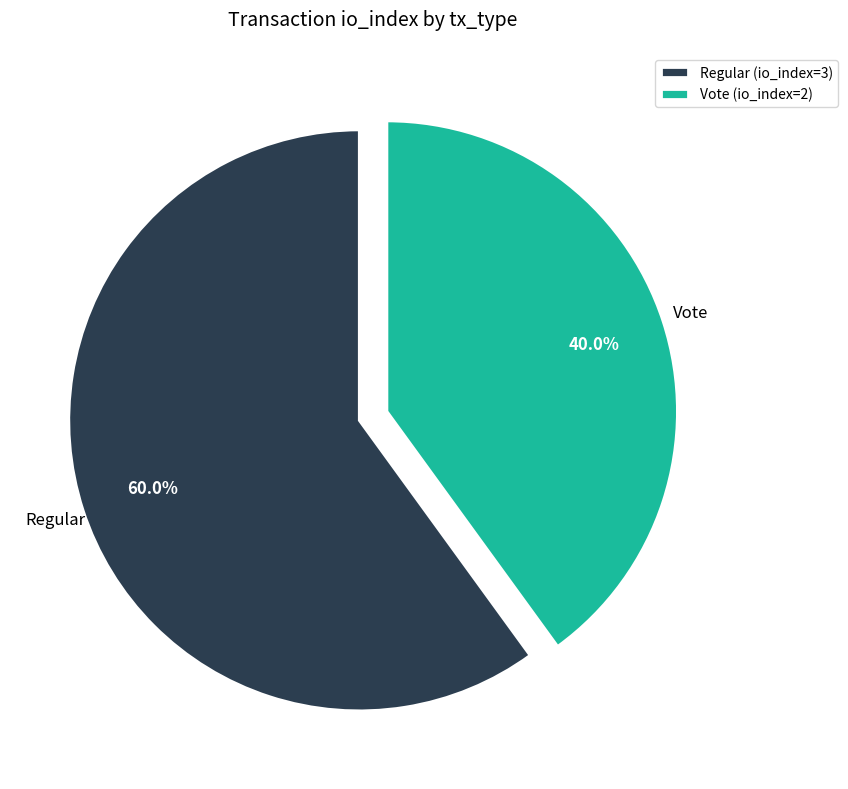

What percentage do Regular and Vote together represent?

100.0%